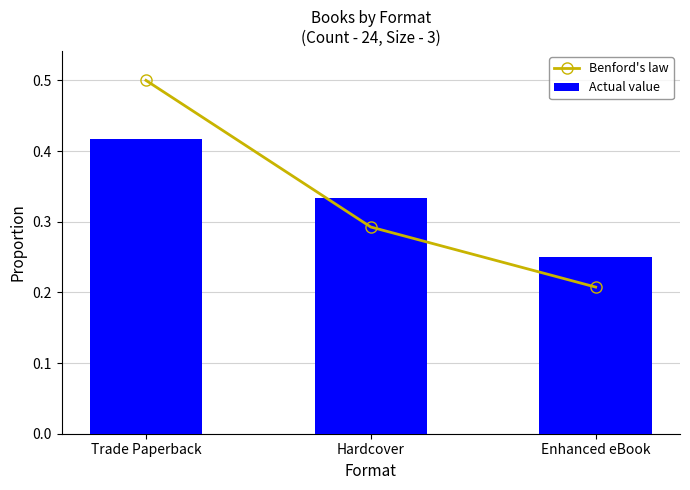

What is the sum of the Benford's law values at Hardcover and Enhanced eBook?

0.5